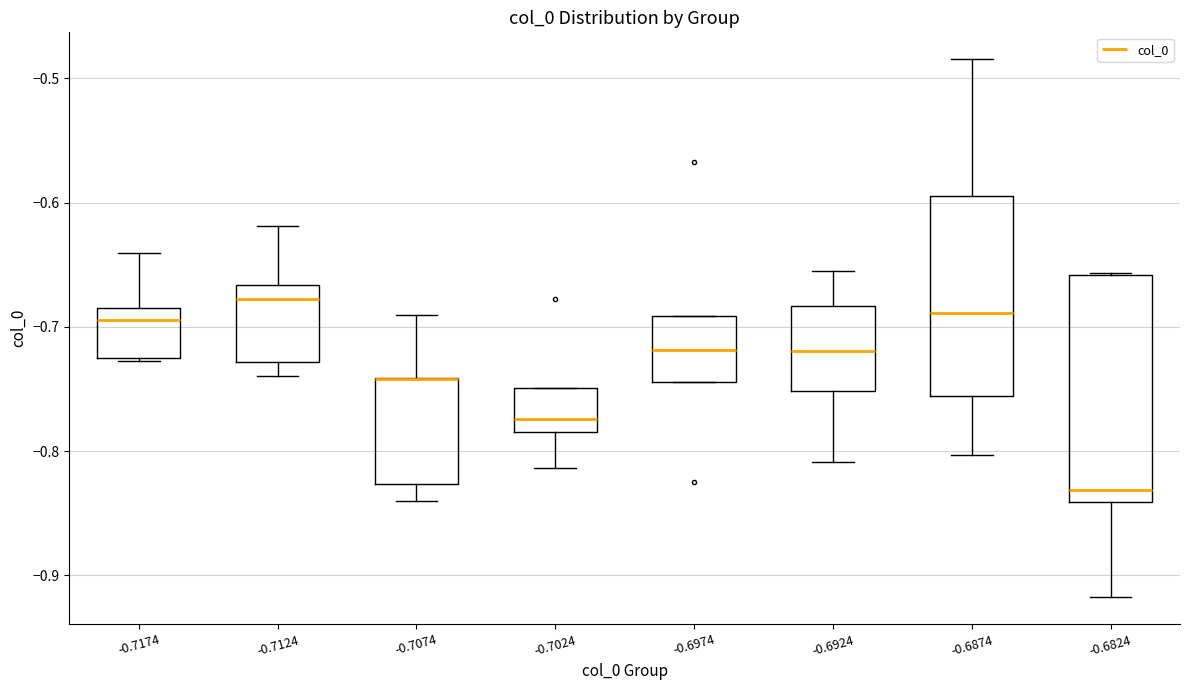

Where is the lower edge of the box at x = -0.7124 on the y-axis? The values are not printed on the chart, so give them approximately, as read against the axis.

-0.73